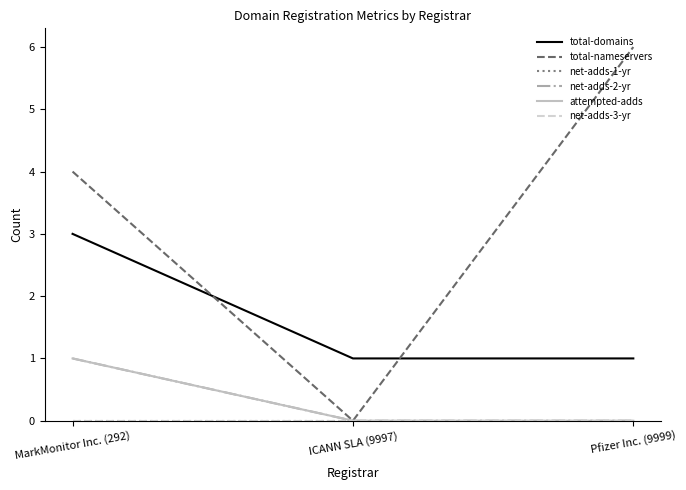

True or false: net-adds-3-yr has a value of 0 at MarkMonitor Inc. (292).

True